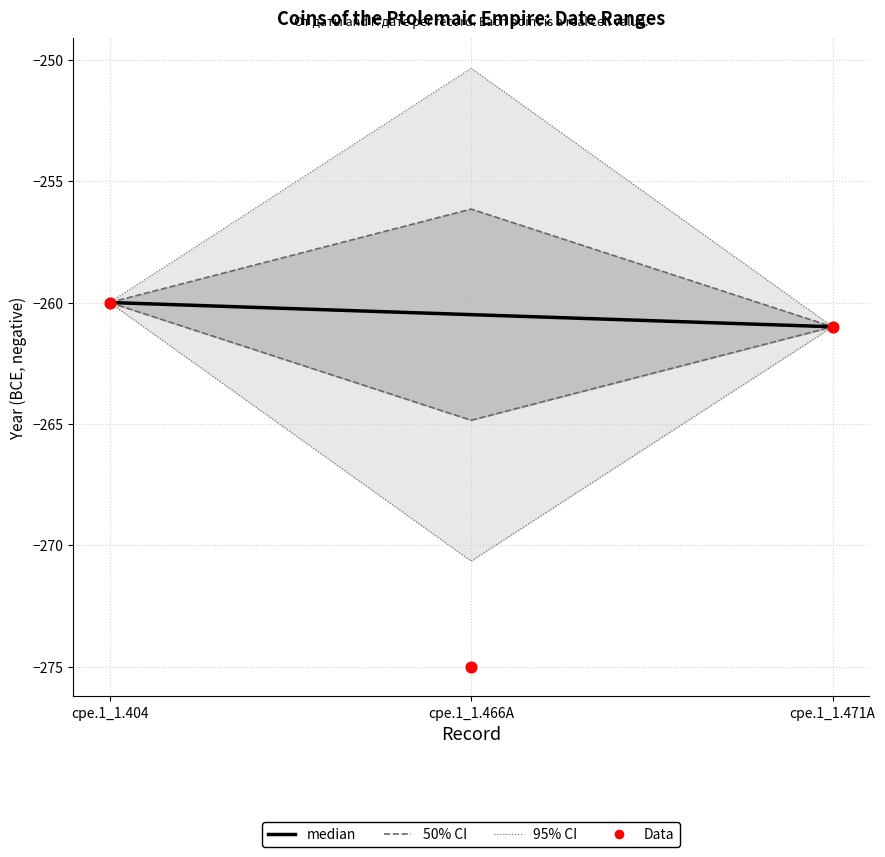

At which category is the sum across all series the highest?

cpe.1_1.404